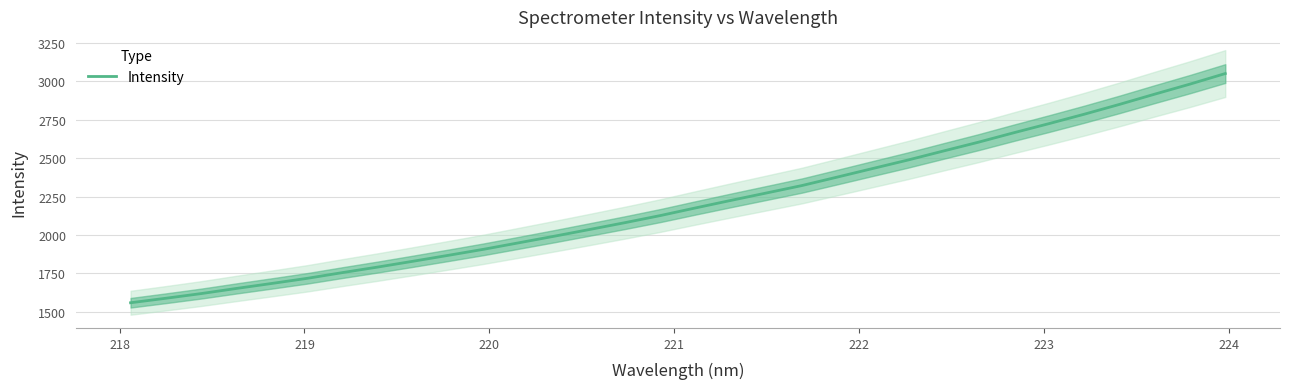

What is the maximum value for Intensity?

3051.0